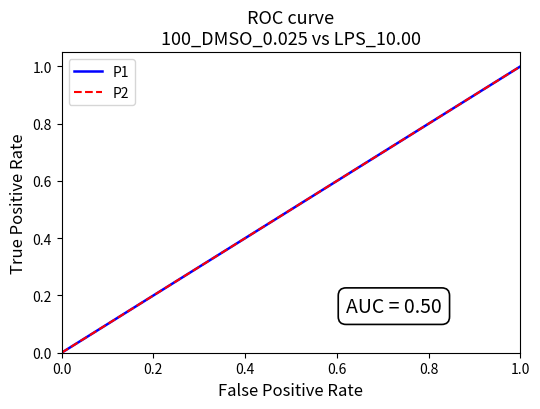

How many categories are shown in the chart?

23